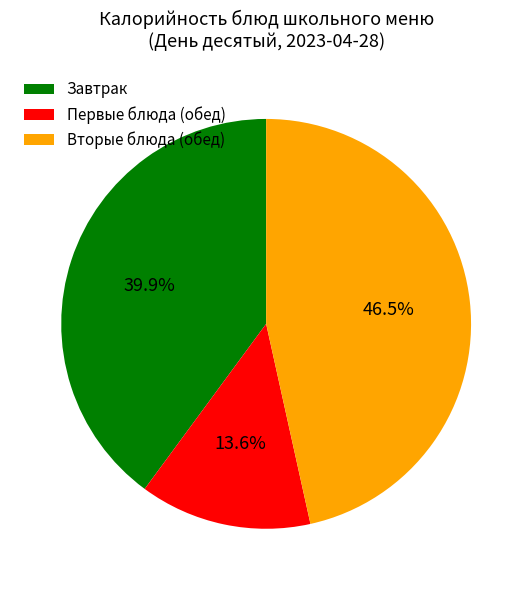

What is the ratio of the value at Завтрак to the value at Вторые блюда (обед)?

0.9